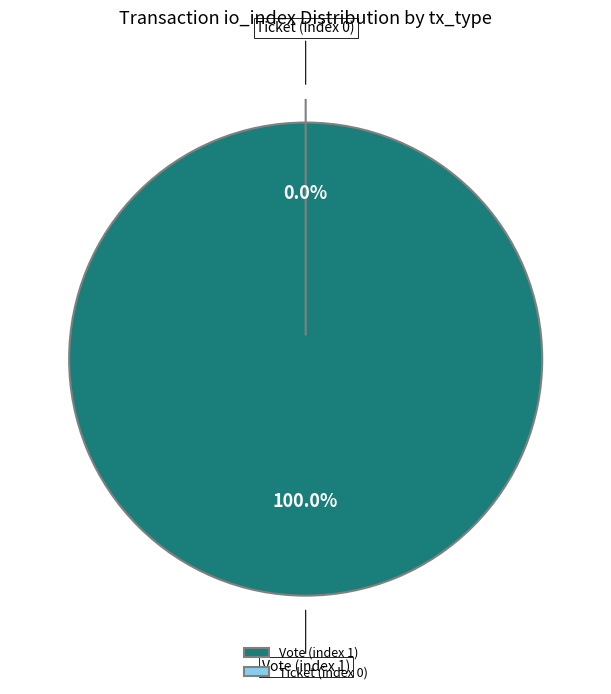

Which category has the smallest portion of the pie?

Ticket (index 0)